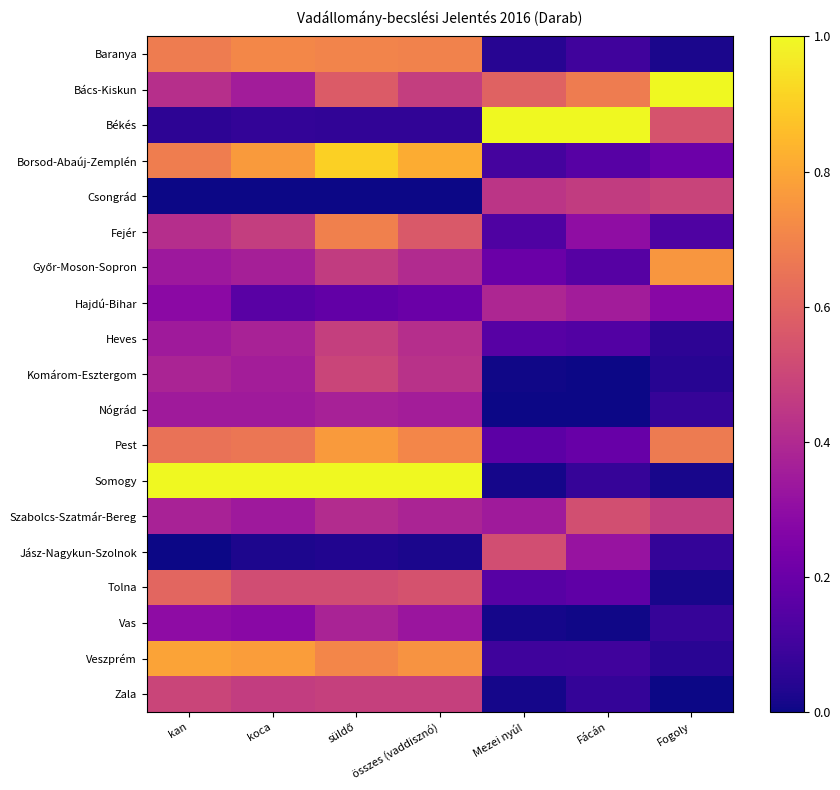

What is the average value of the Komárom-Esztergom series?

0.2